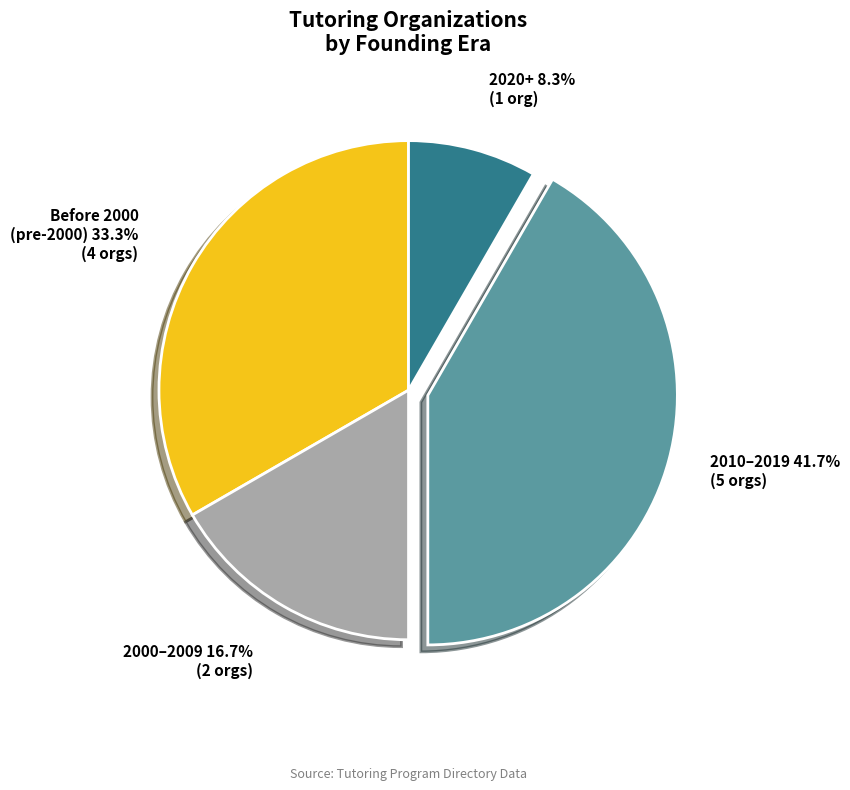

Is there any slice that represents more than half of the pie?

No